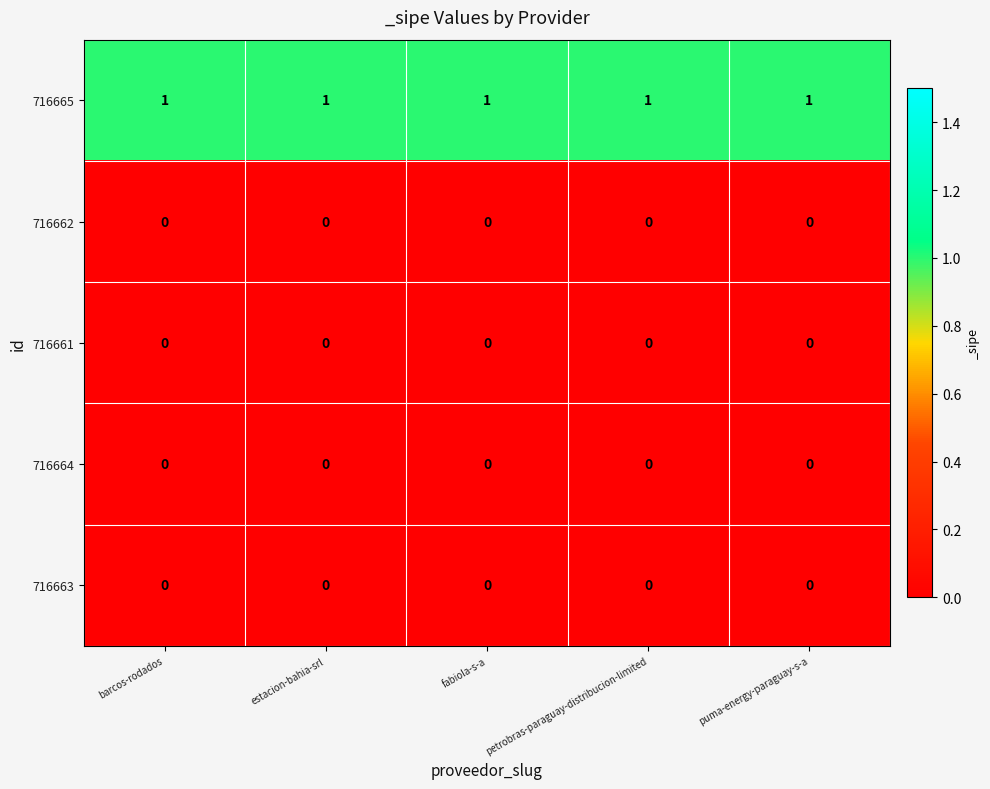

At how many categories does at least one series exceed 0?

5